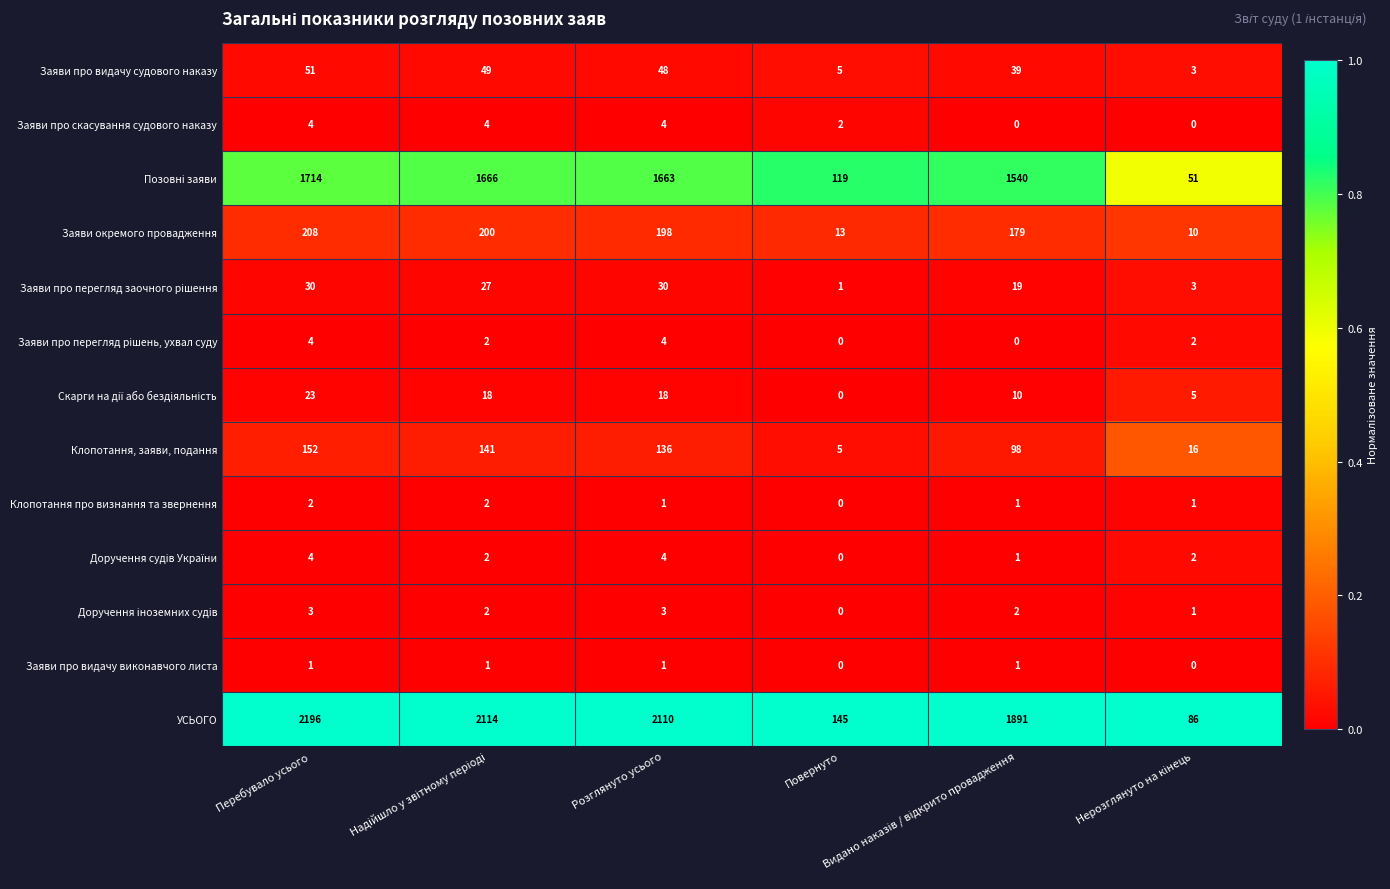

What is the difference between the maximum and minimum values in the Заяви про видачу судового наказу series?

48